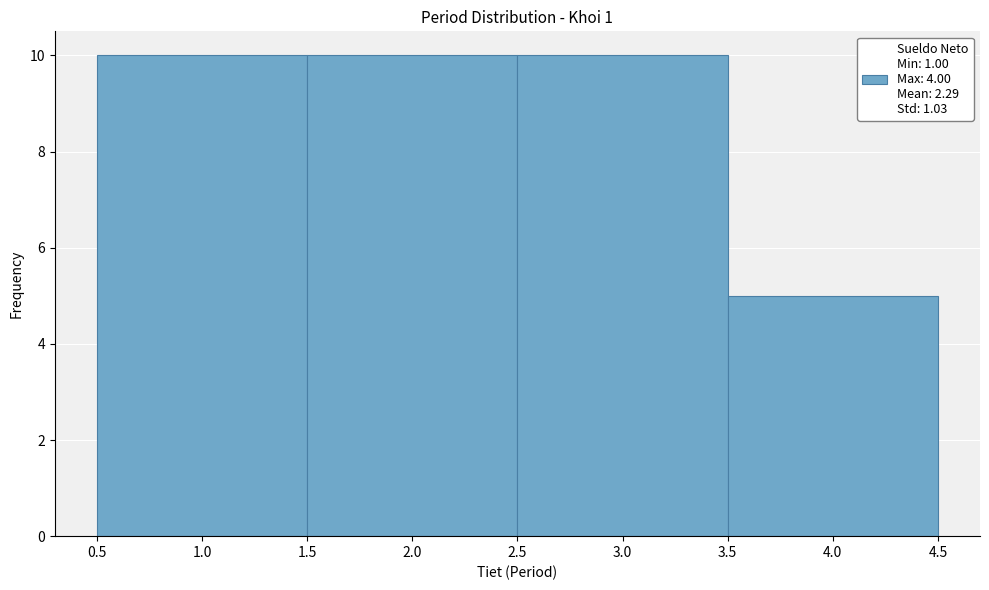

Reading left to right, transcribe this chart: for each bar, give the range it covers on the x-axis and its height. The values are not printed on the chart, so give them approximately, as read against the axis.

0.5 to 1.5: 10
1.5 to 2.5: 10
2.5 to 3.5: 10
3.5 to 4.5: 5